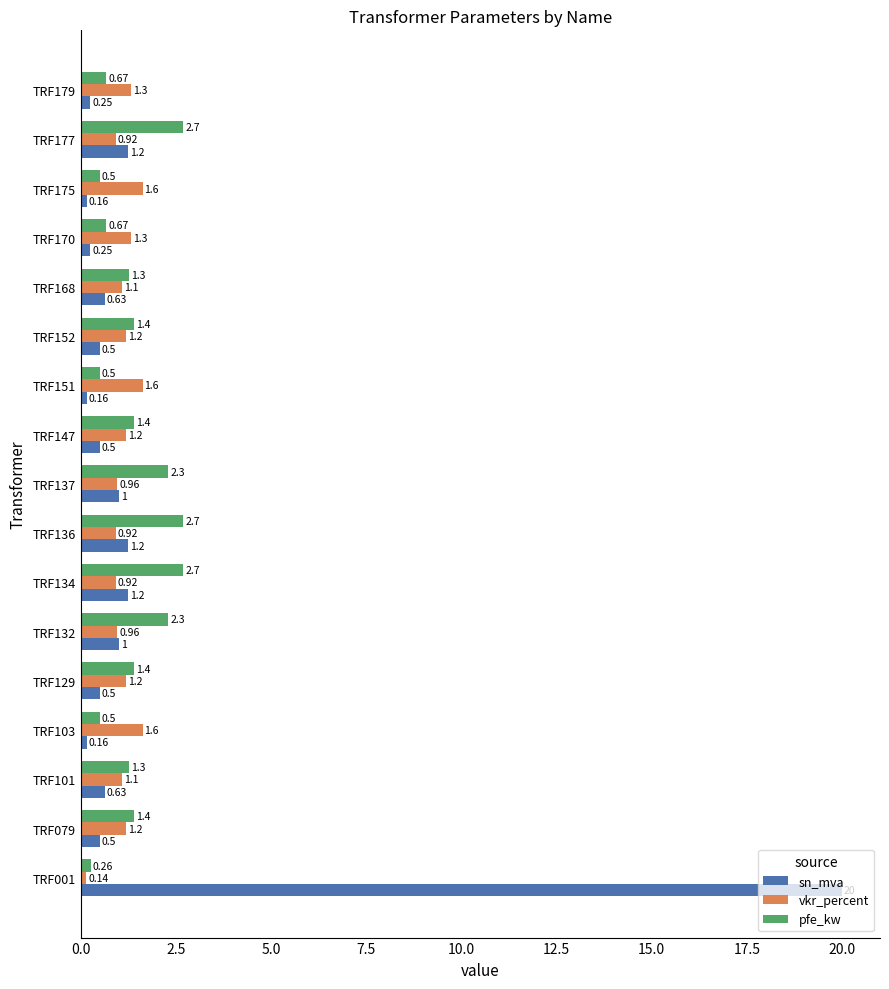

List the series in order of their peak value, highest first.

sn_mva, pfe_kw, vkr_percent